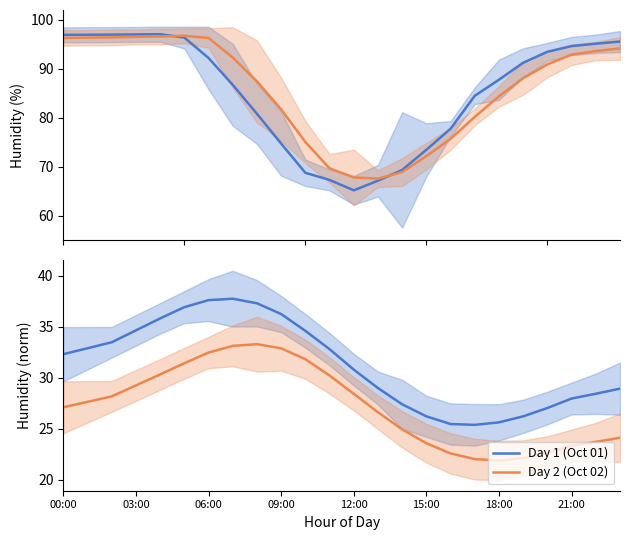

What position from the left is 19?

20